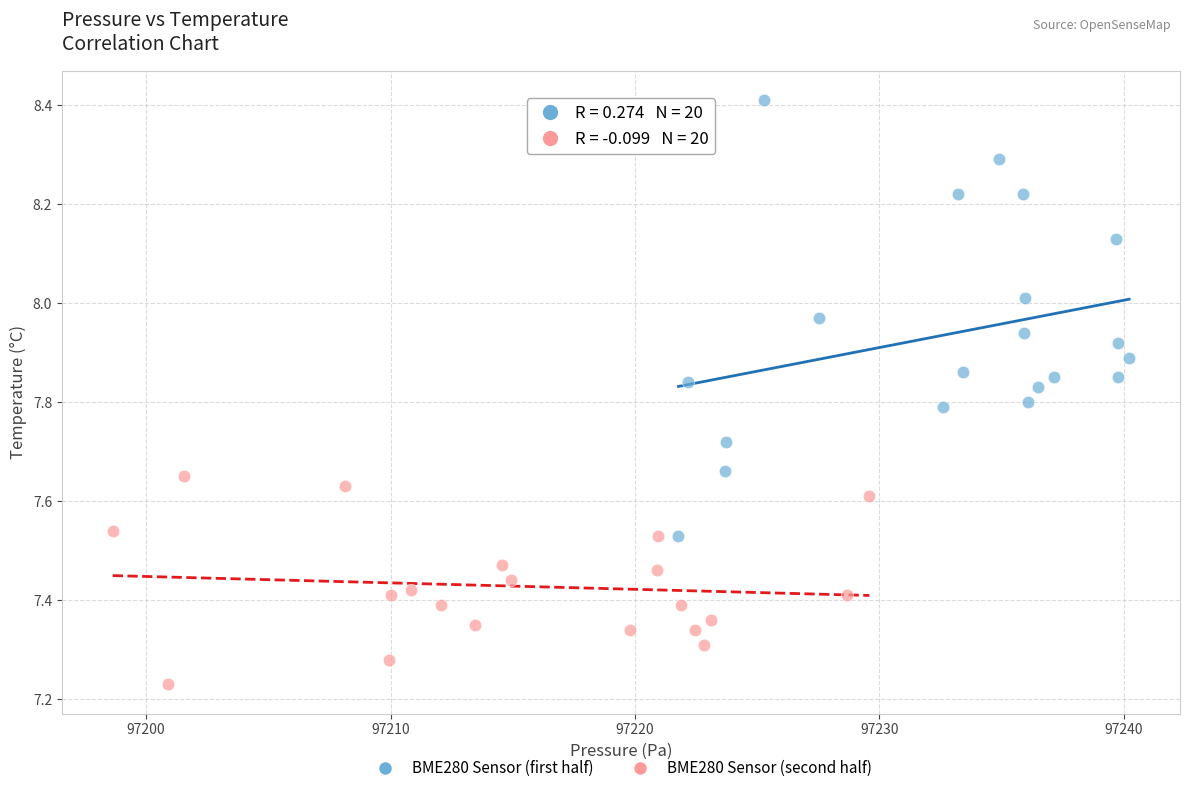

What are all the series names shown in the legend?

BME280 Sensor (first half), BME280 Sensor (second half)